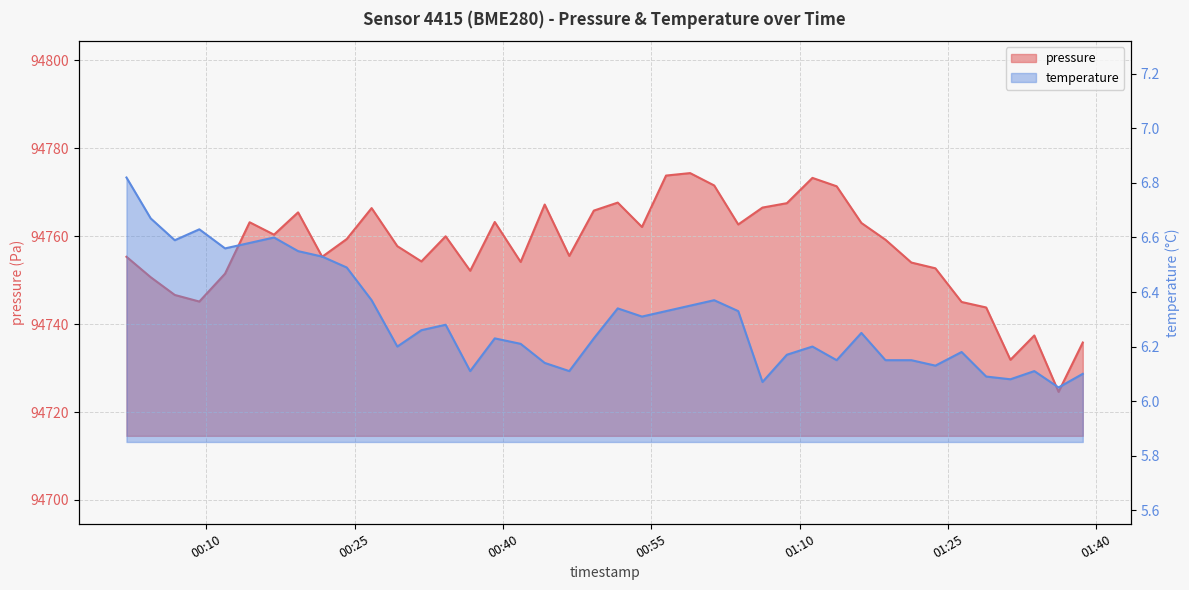

The temperature series shows 9.8 at 11. True or false?

False